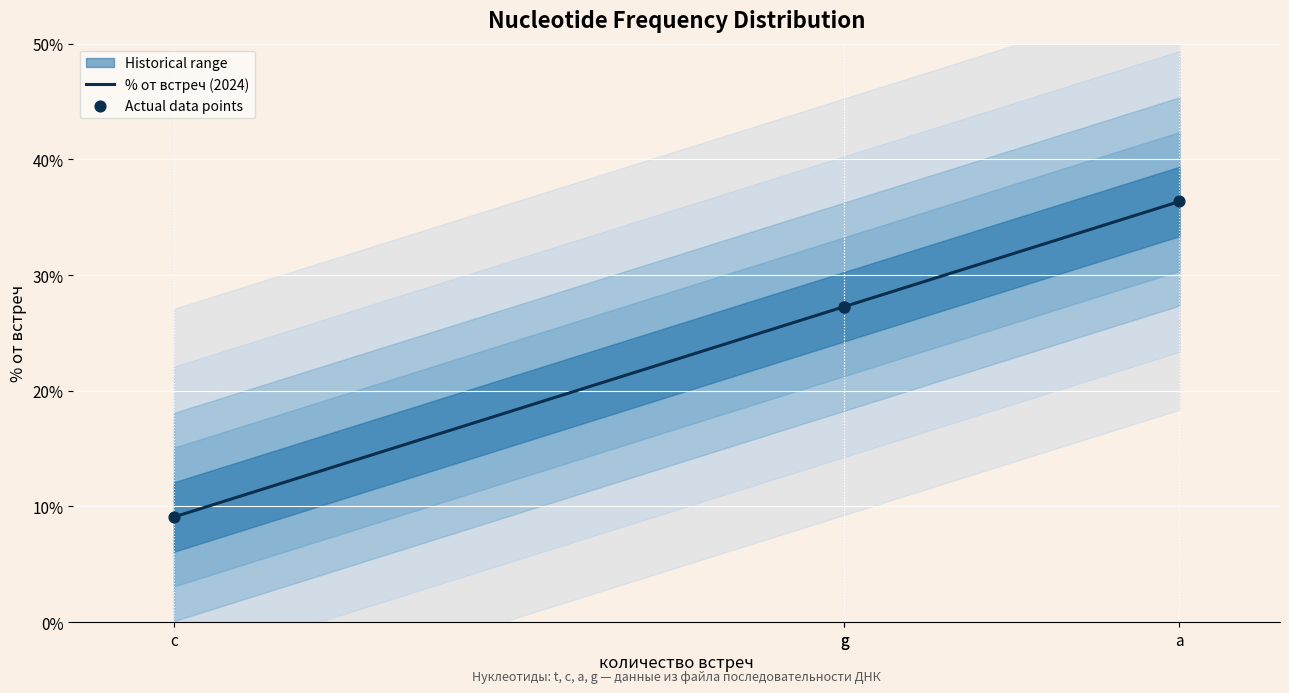

Which has a higher value, g or t?

g